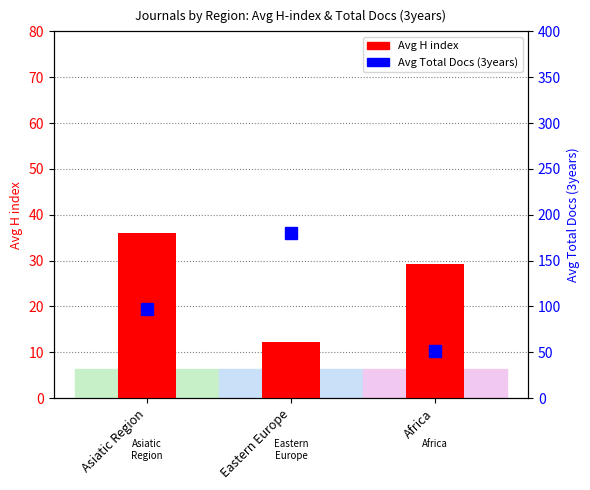

What is the maximum value shown in the chart?

180.4